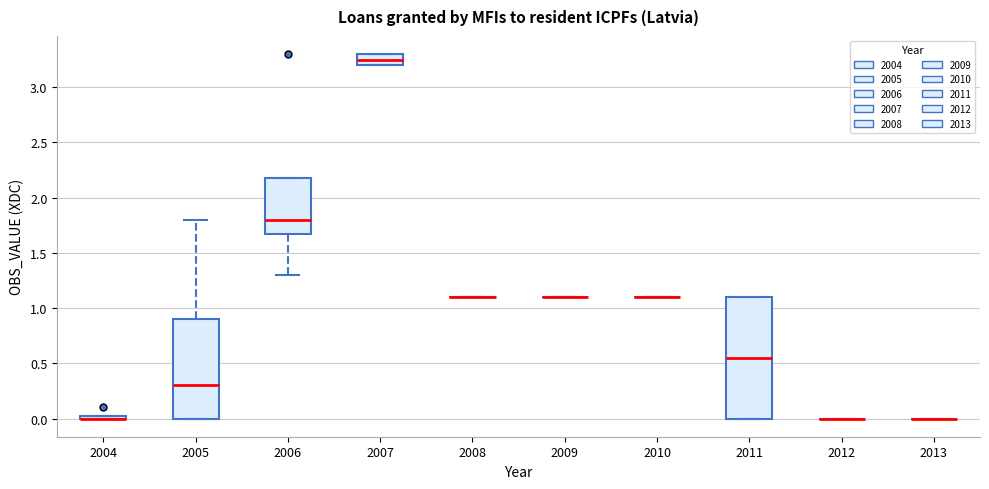

Comparing the boxes themselves (not the whiskers), which one is the tallest?

2011